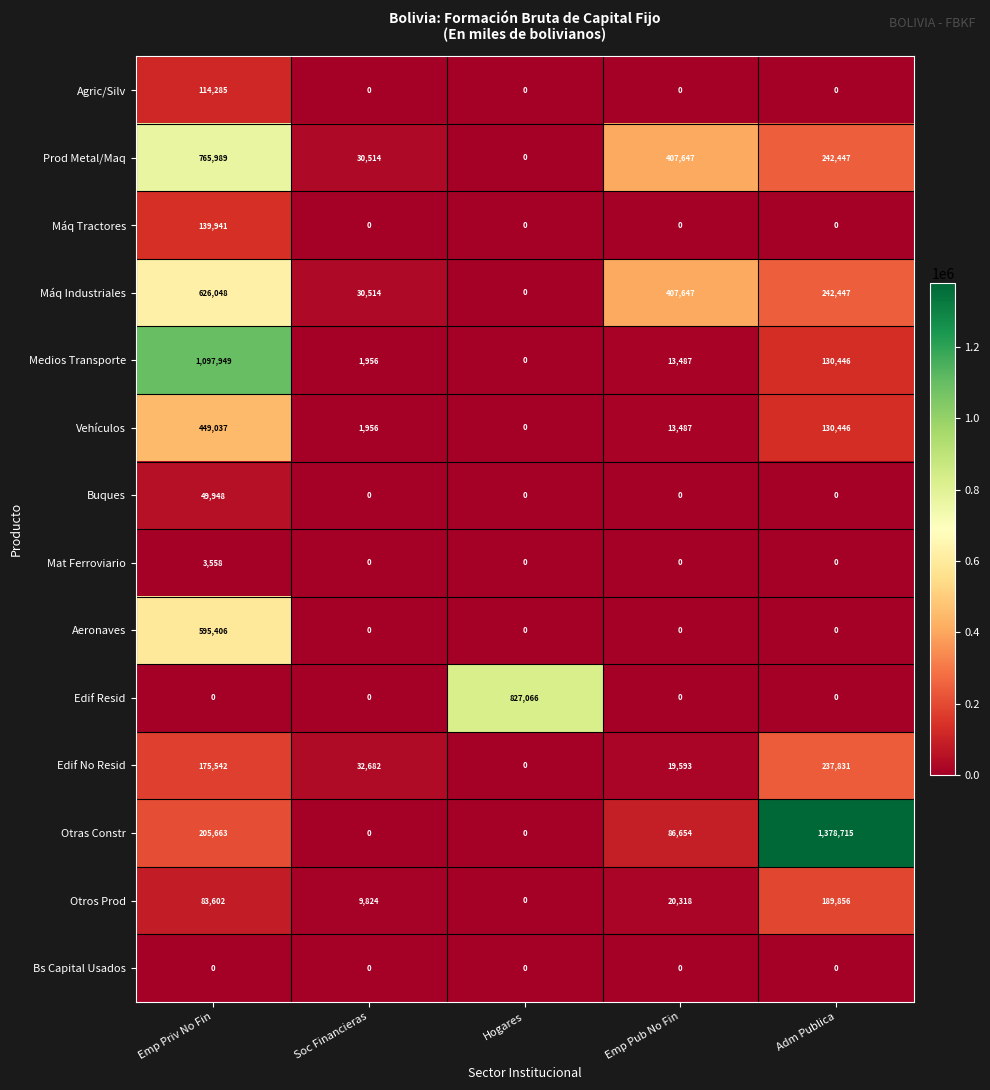

How many series are shown in this chart?

14